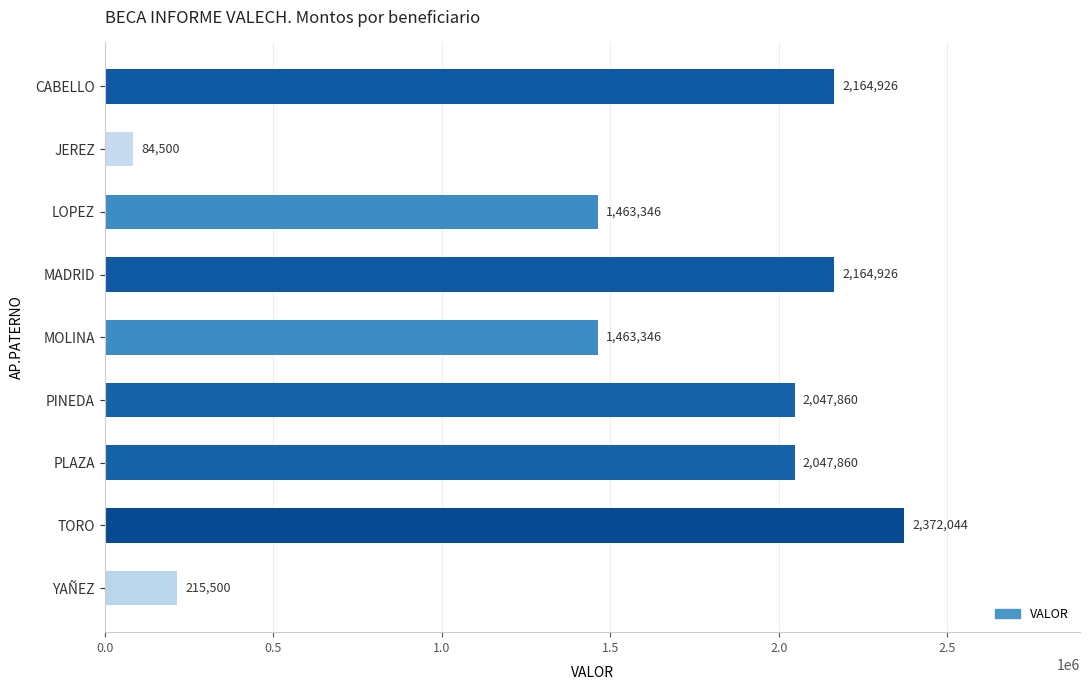

What is the change in value from JEREZ to MADRID?

+2080426